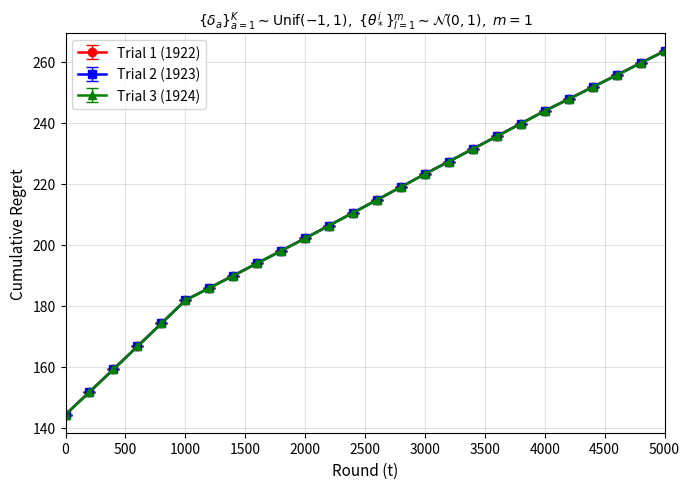

What is the value of the Trial 1 (1922) point at the 7th from the left?

185.8